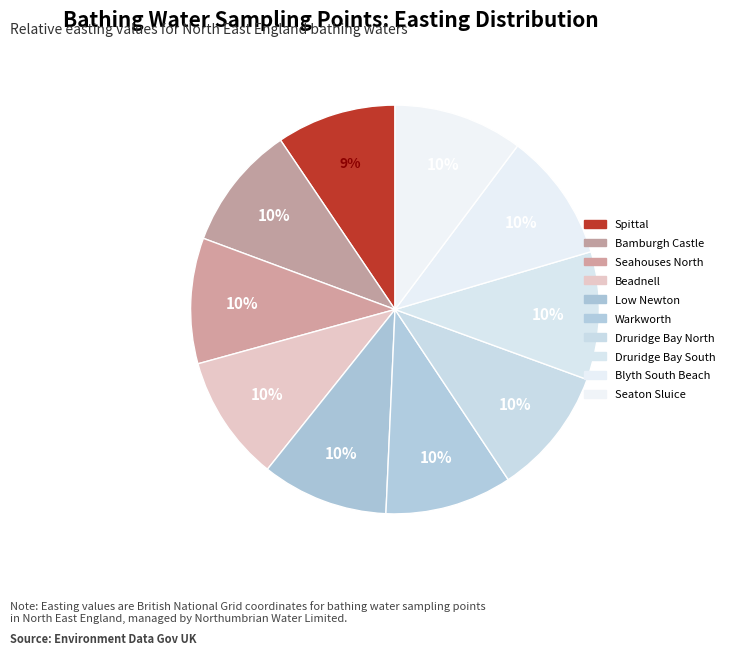

Rank the categories by value from lowest to highest.

Spittal, Bamburgh Castle, Seahouses North, Beadnell, Low Newton, Warkworth, Druridge Bay North, Druridge Bay South, Blyth South Beach, Seaton Sluice